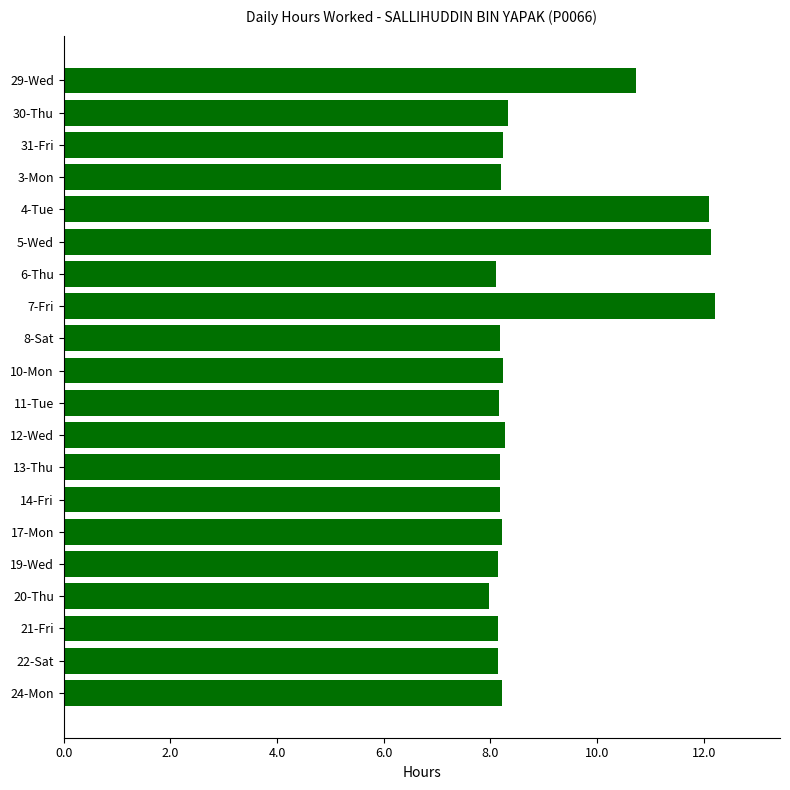

Which category has the lowest value across all series?

20-Thu